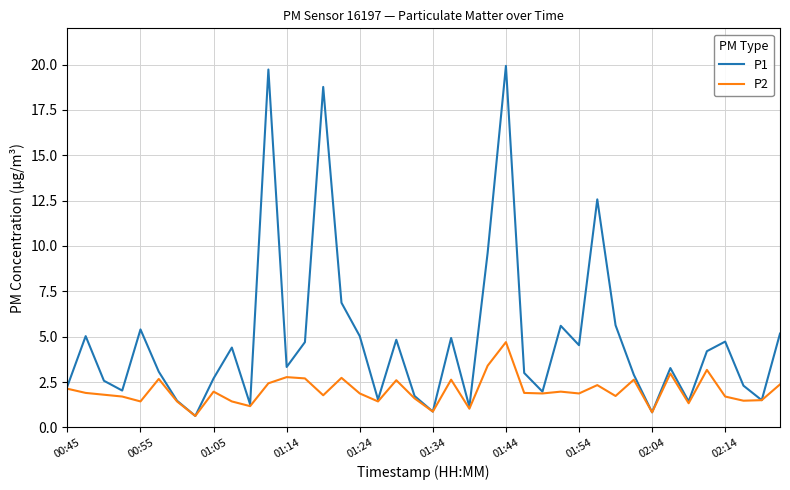

How many lines are shown in the chart?

2